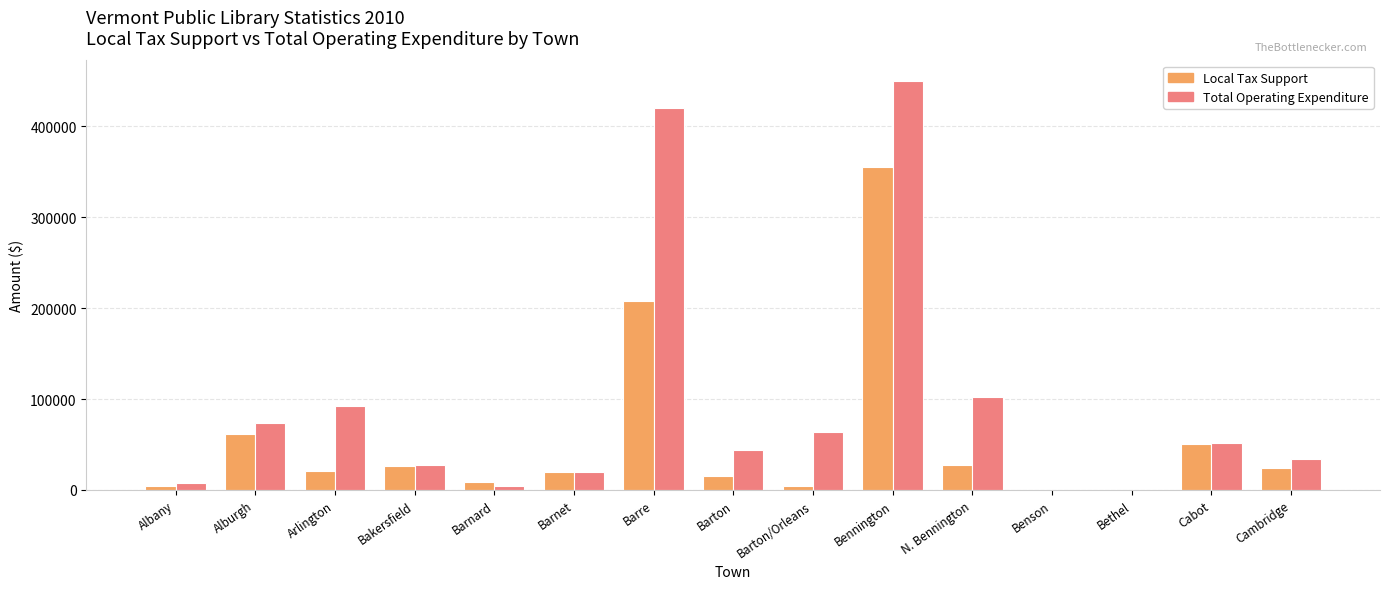

At which label is Local Tax Support closest to 177622?

Barre